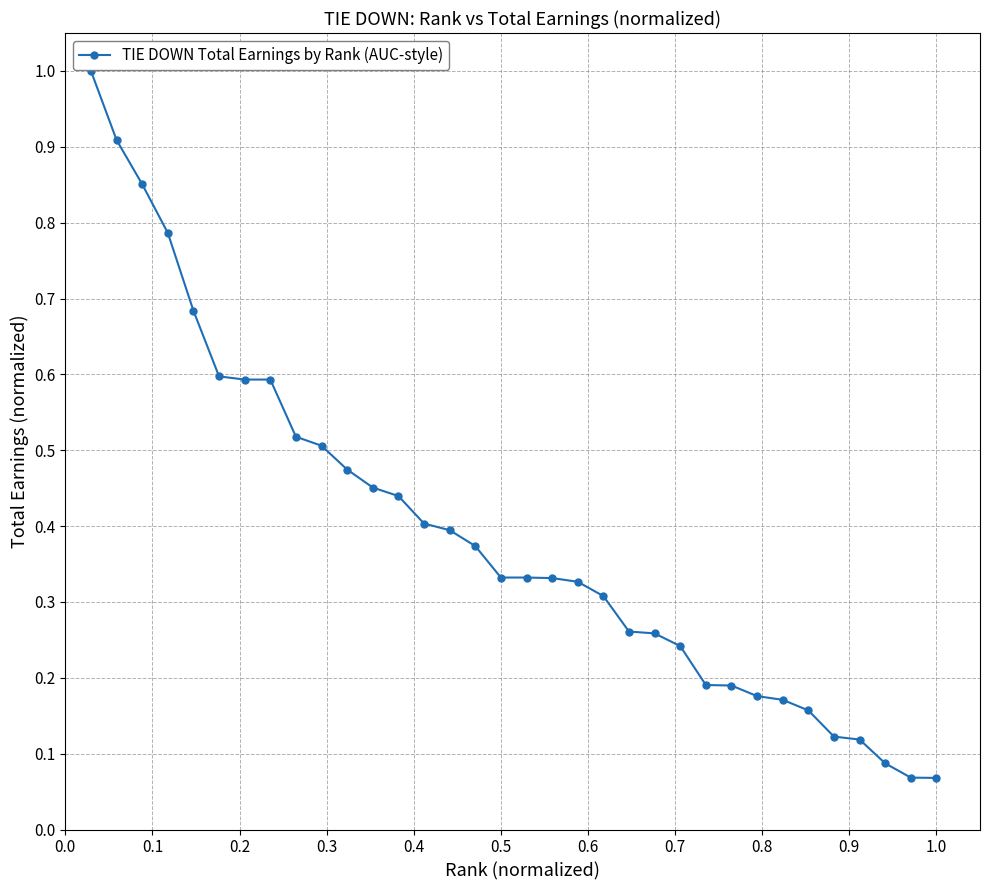

What is the maximum value shown in the chart?

1.0